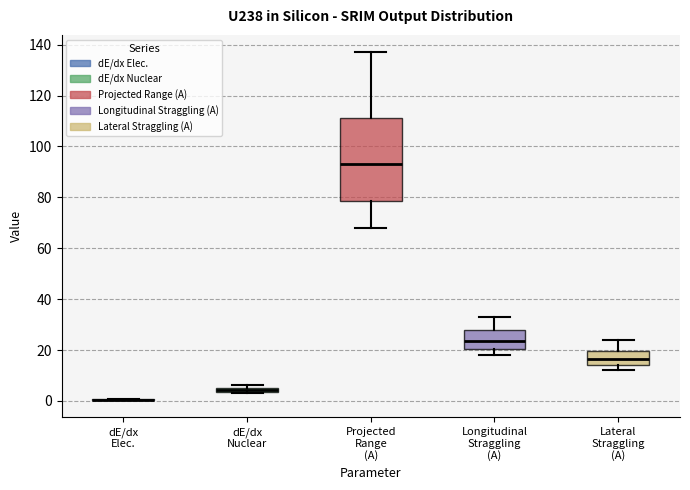

Which box is the tallest, from its lower edge to its upper edge?

Projected Range (A)